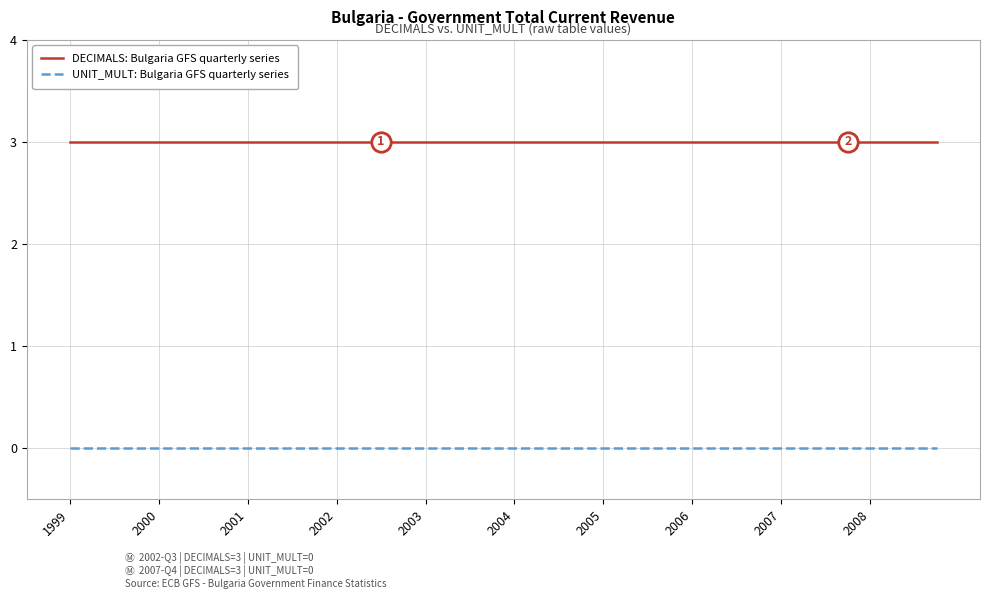

True or false: UNIT_MULT: Bulgaria GFS quarterly series and DECIMALS: Bulgaria GFS quarterly series cross at least once.

False